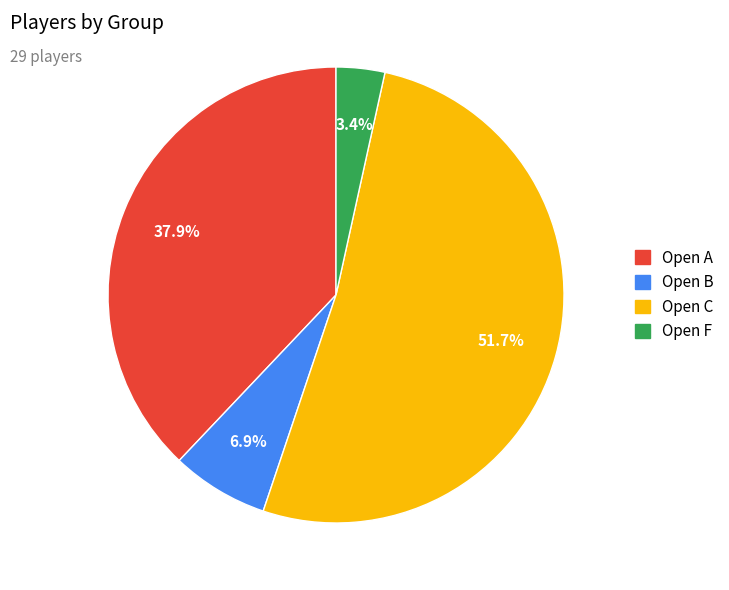

How many slices are in this pie chart?

4